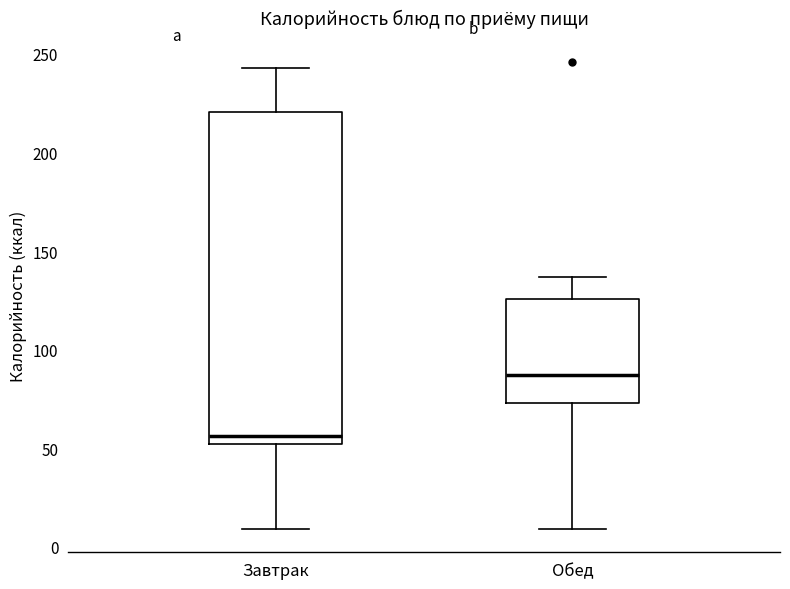

Which box's median line is the highest?

Обед